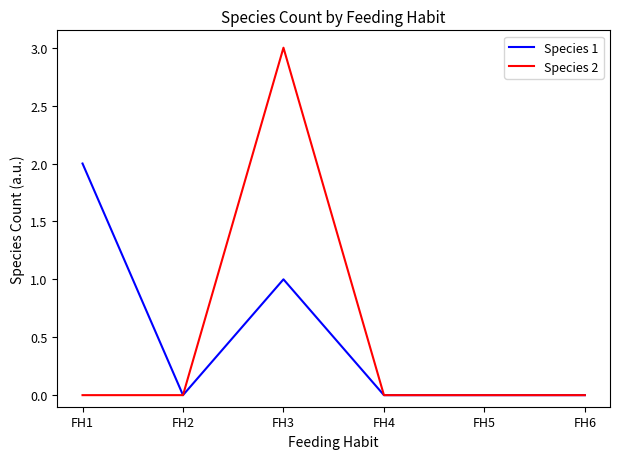

Which series has the widest spread of values?

Species 2